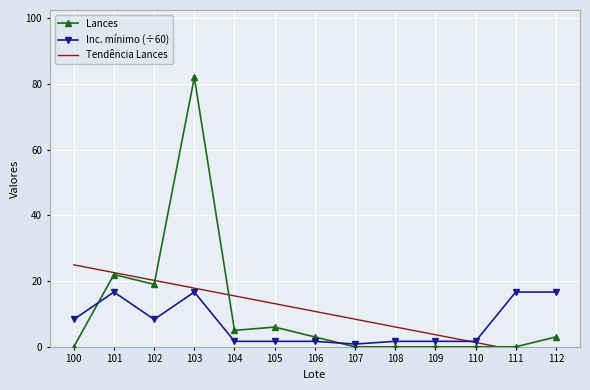

What are all the series names shown in the legend?

Lances, Inc. mínimo (÷60), Tendência Lances